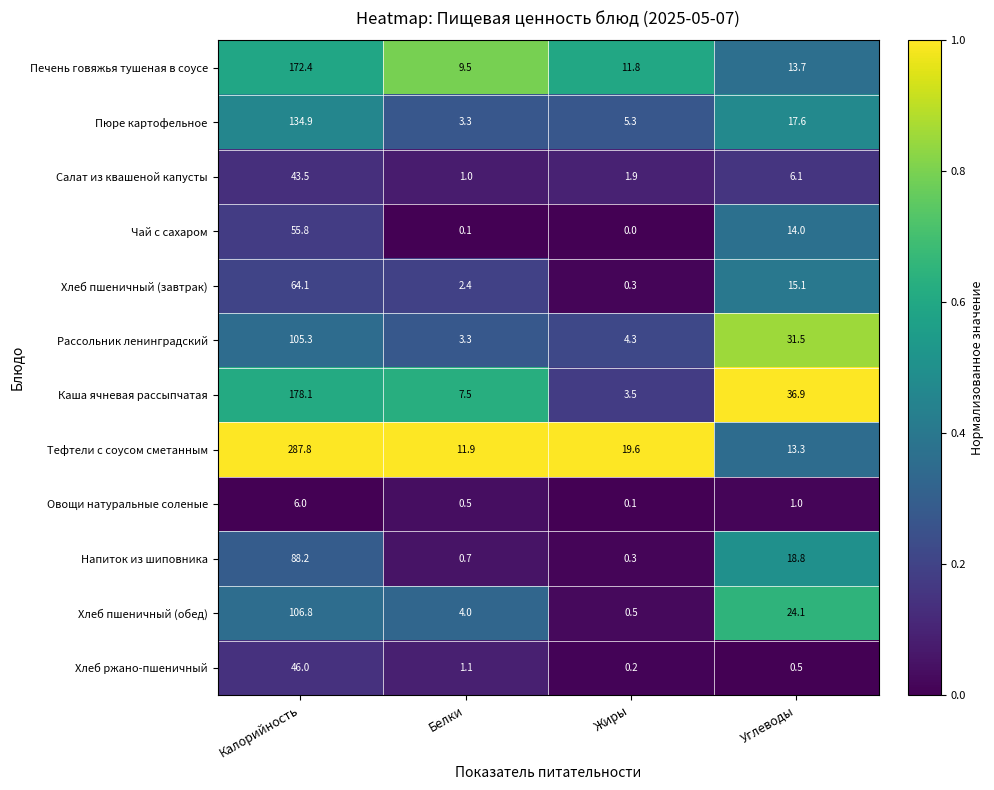

True or false: Салат из квашеной капусты has a value of 75.0 at Калорийность.

False